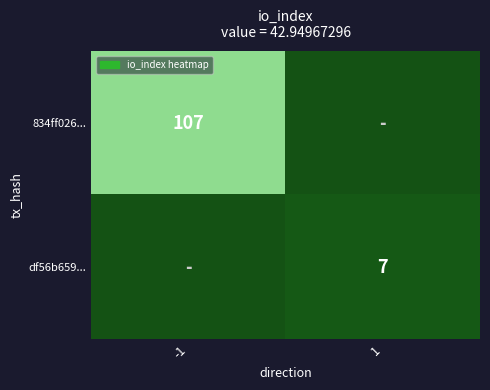

What is the total value across all series at 1?

7